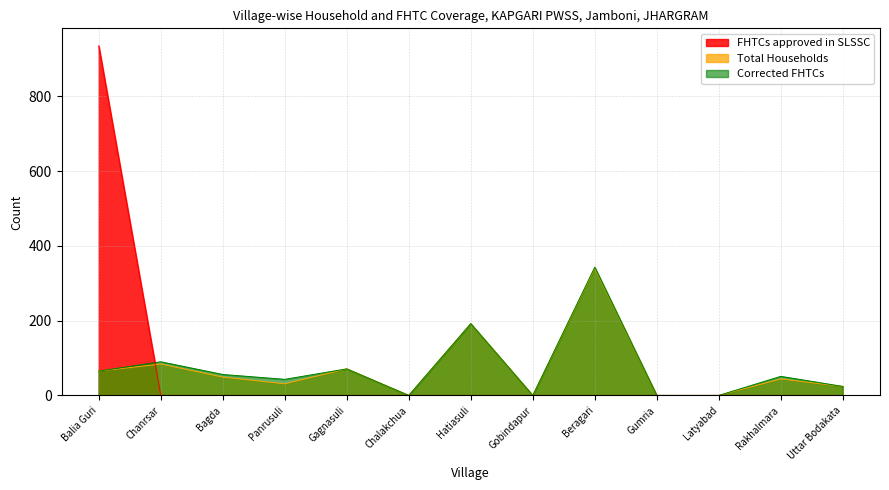

What is the difference between the highest and lowest values at Balia Guri?

870